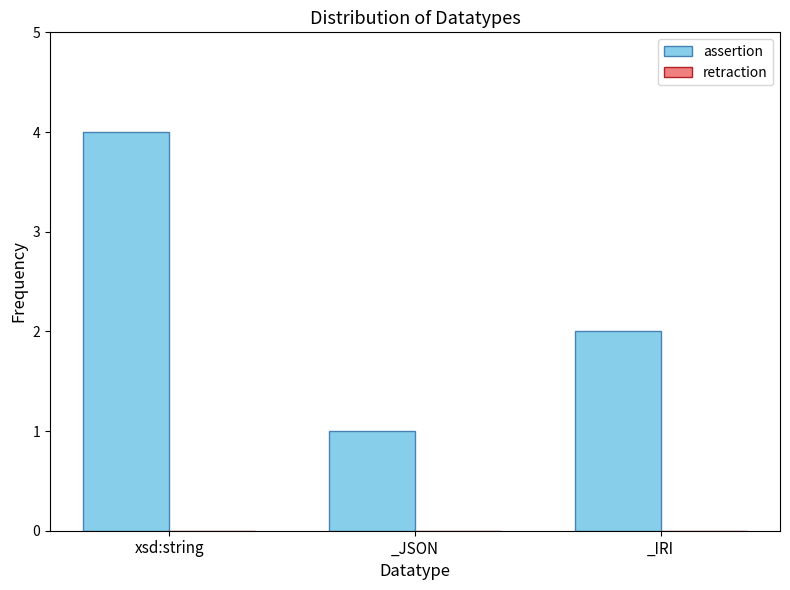

Which label corresponds to the largest value in the chart?

xsd:string